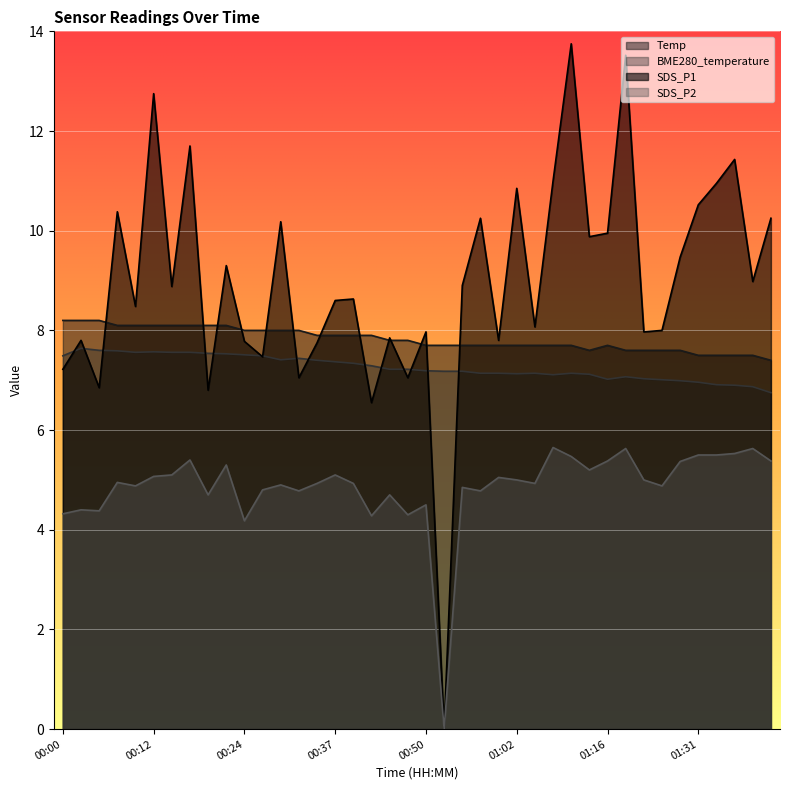

What is the value of the Temp point at the 19th from the left?

7.8